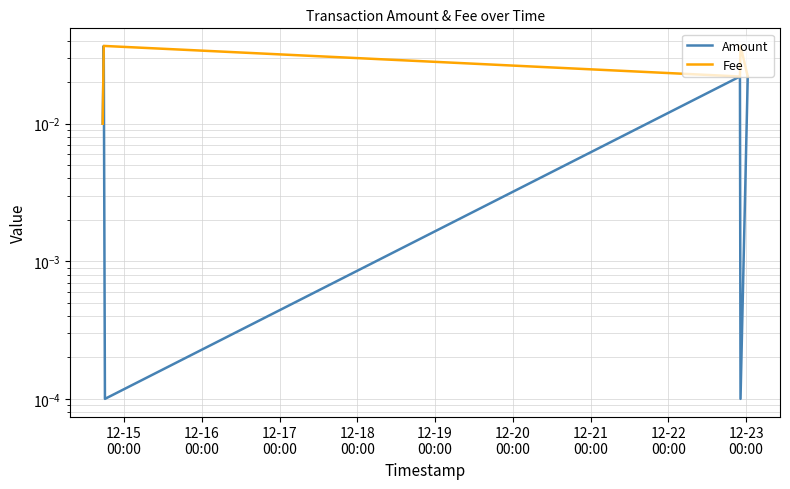

The value of Fee at 12-20
00:00 is 0.0. True or false?

True